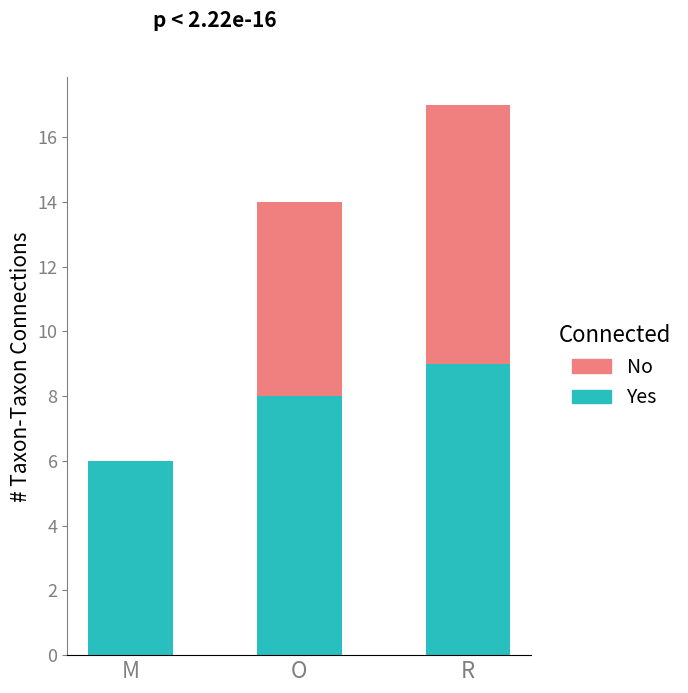

What is the sum of all Yes values?

23